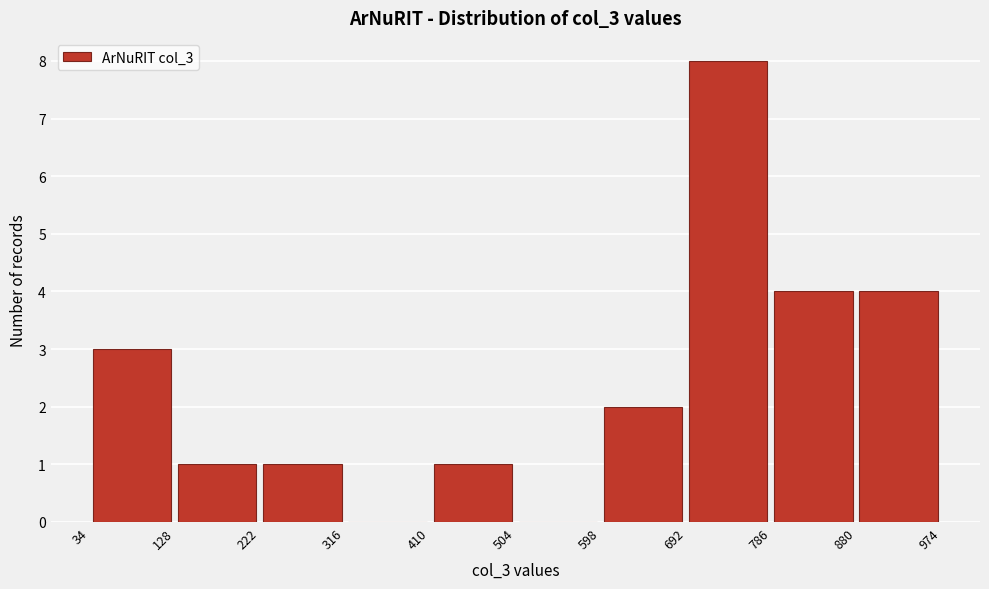

Reading left to right, transcribe this chart: for each bar, give the range it covers on the x-axis and its height. The values are not printed on the chart, so give them approximately, as read against the axis.

34 to 128: 3
128 to 222: 1
222 to 316: 1
316 to 410: 0
410 to 504: 1
504 to 598: 0
598 to 692: 2
692 to 786: 8
786 to 880: 4
880 to 974: 4